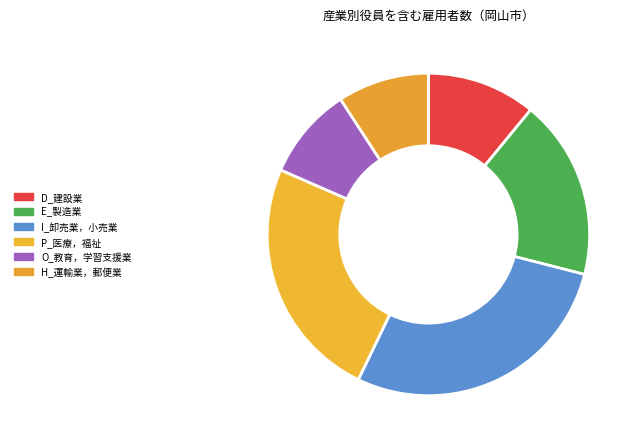

Count the number of slices in the pie.

6